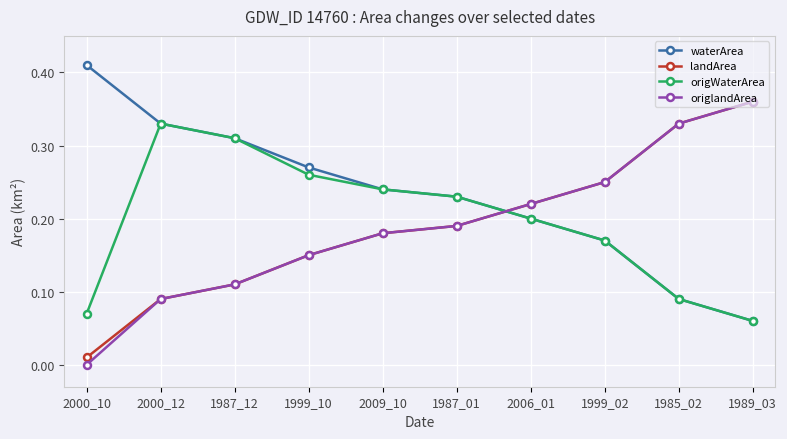

What is the total value across all series at 2000_12?

0.8